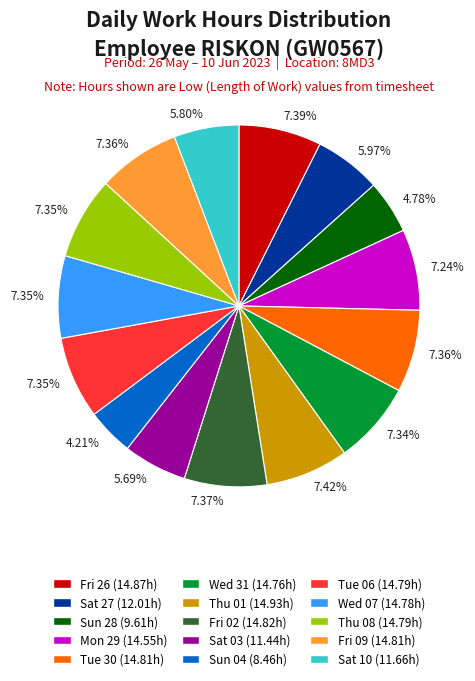

Is there any slice that represents more than half of the pie?

No